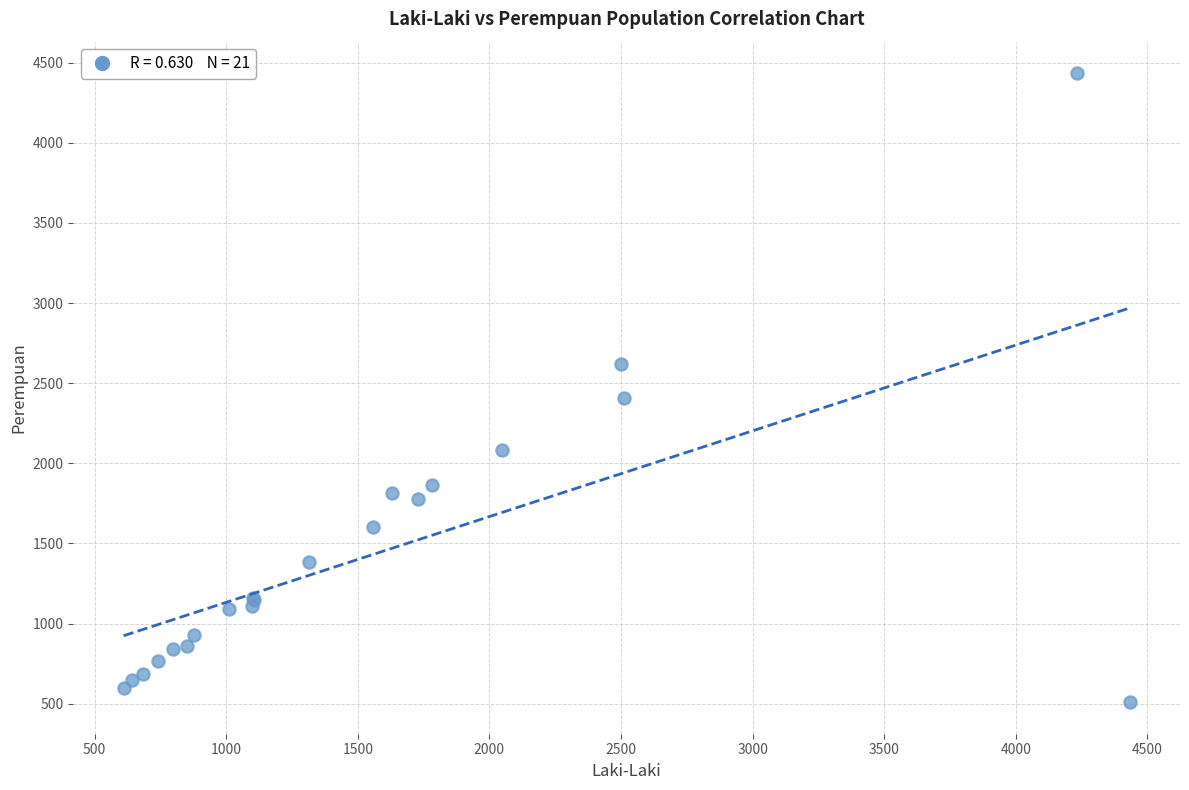

What Y value in the scatter plot is closest to 2472?

2410